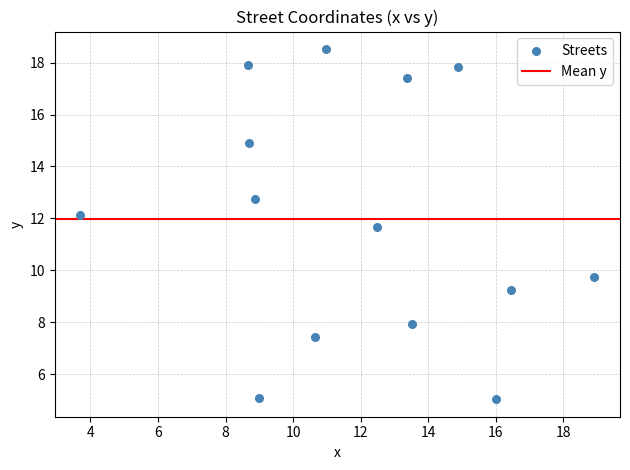

What is the range of Y values (max minus min)?

13.5